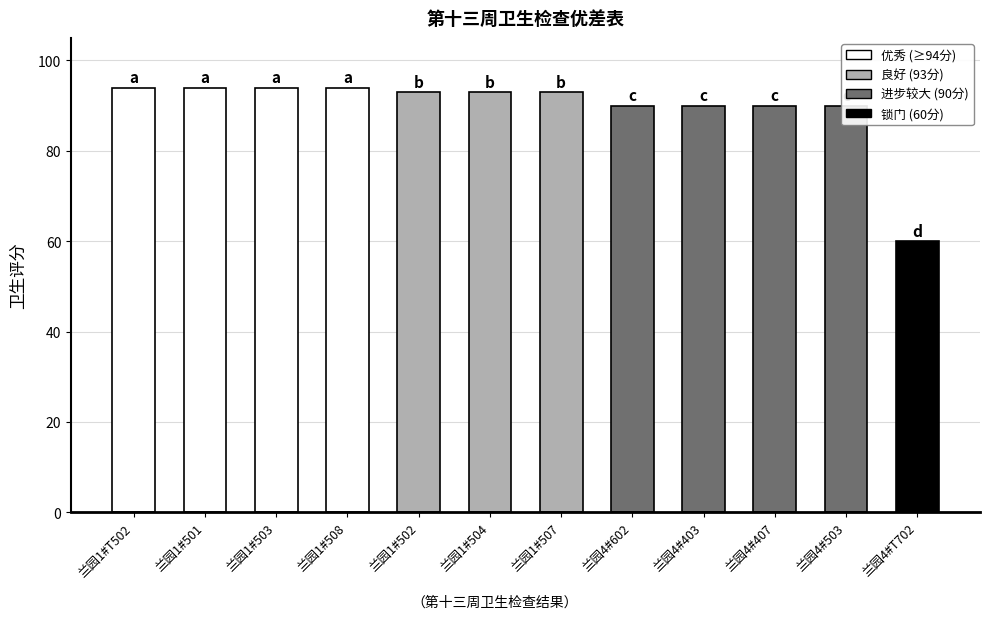

What is the average value?

90